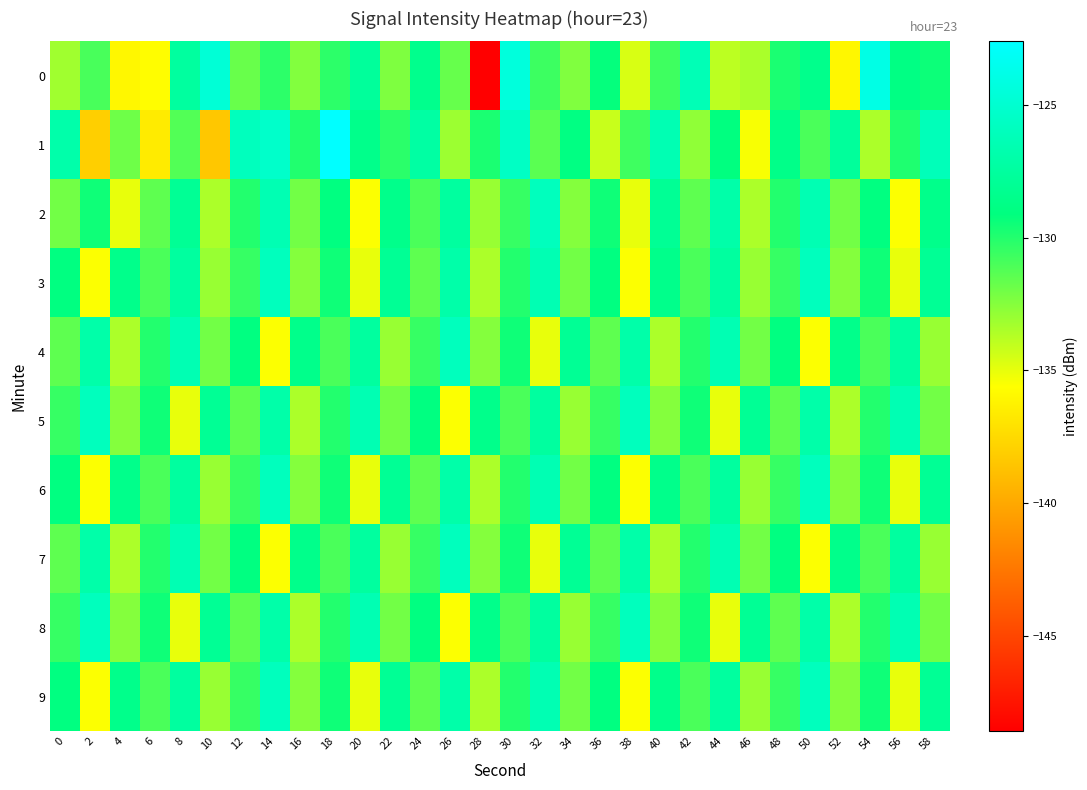

How many series are shown in this chart?

10